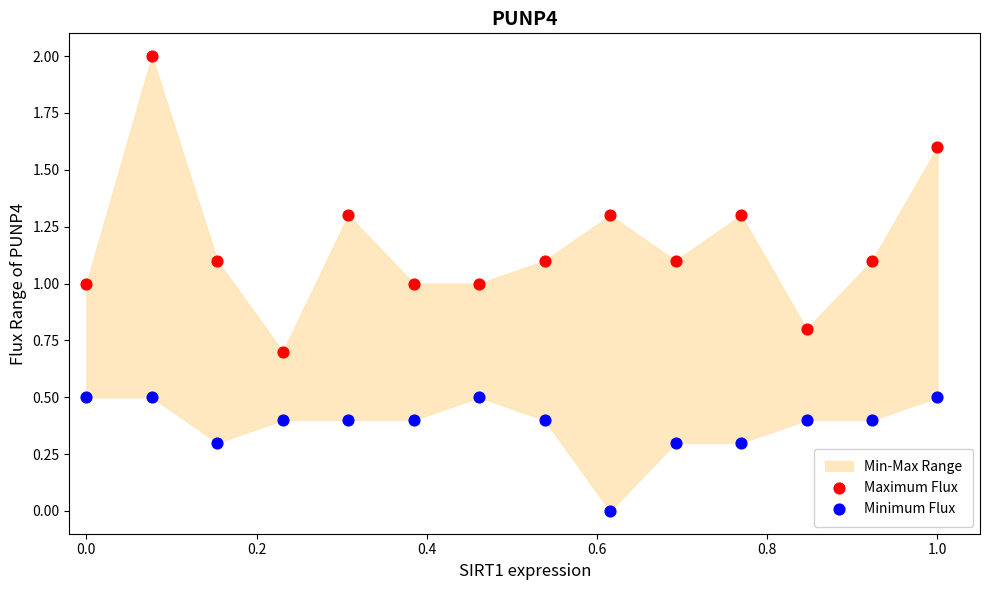

Which series contains the lowest Y value?

Minimum Flux